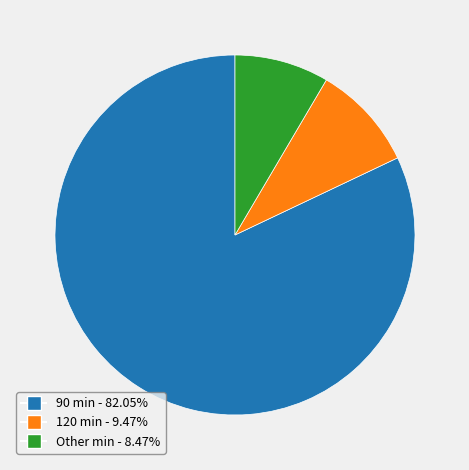

Is there any slice that represents more than half of the pie?

Yes